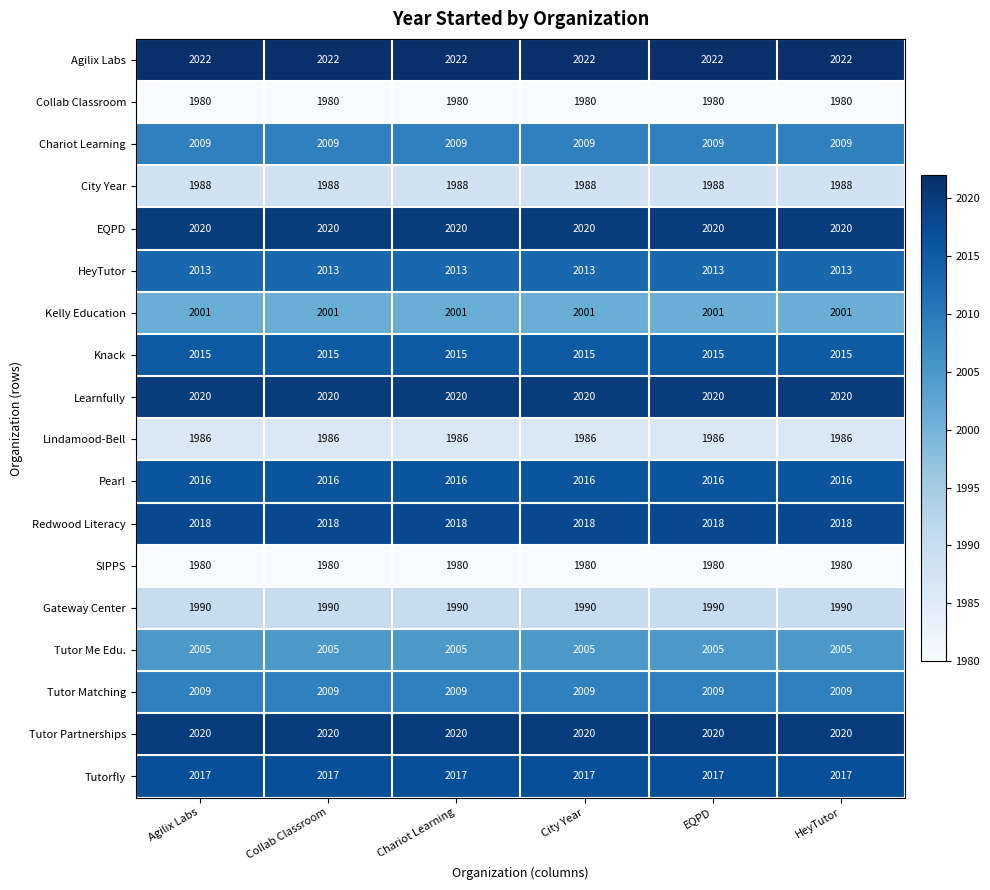

Which series has the largest total across all categories?

Agilix Labs